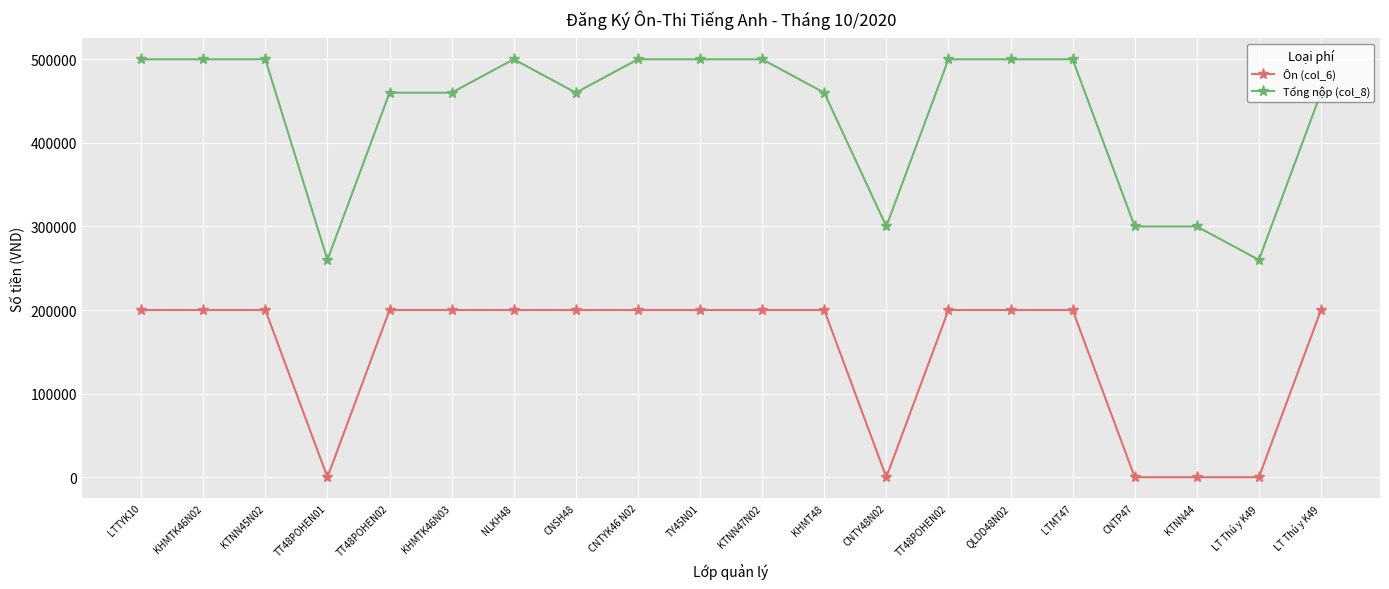

True or false: Tổng nộp (col_8) and Ôn (col_6) cross at least once.

False